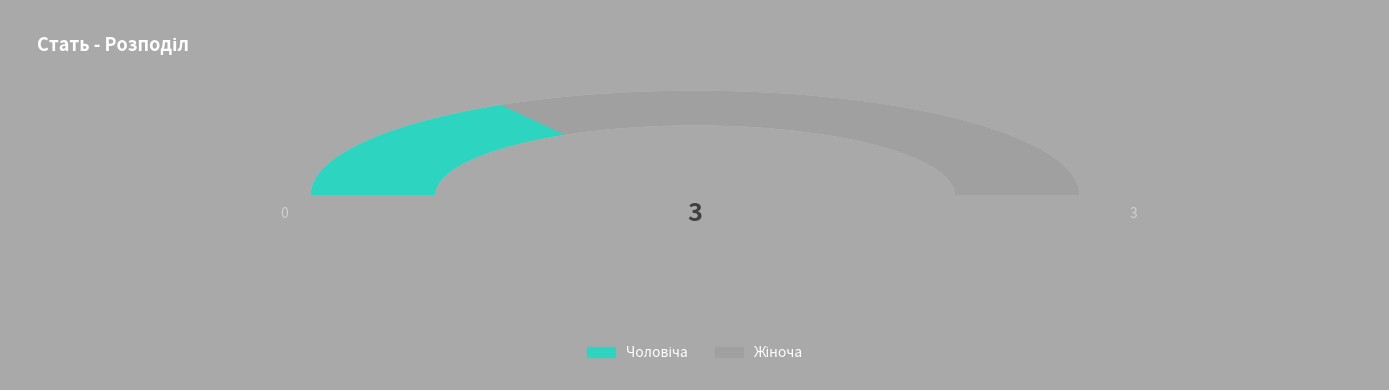

Which has a higher value, Чоловіча or Жіноча?

Жіноча